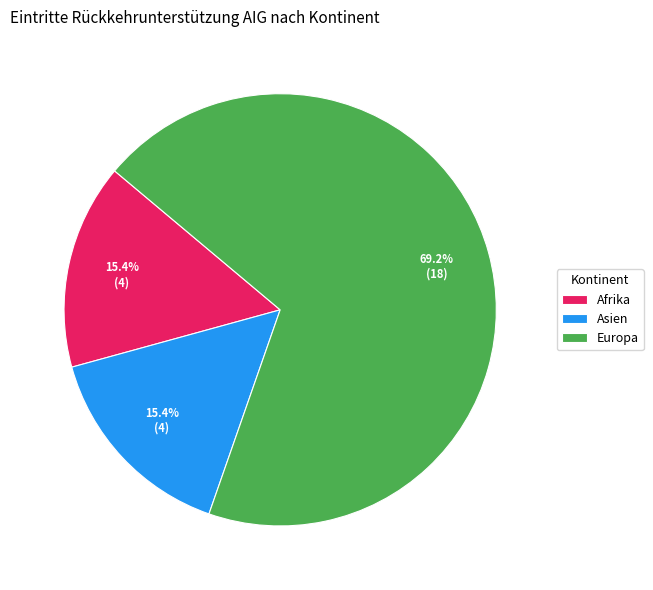

What is the ratio of the value at Afrika to the value at Asien?

1.0